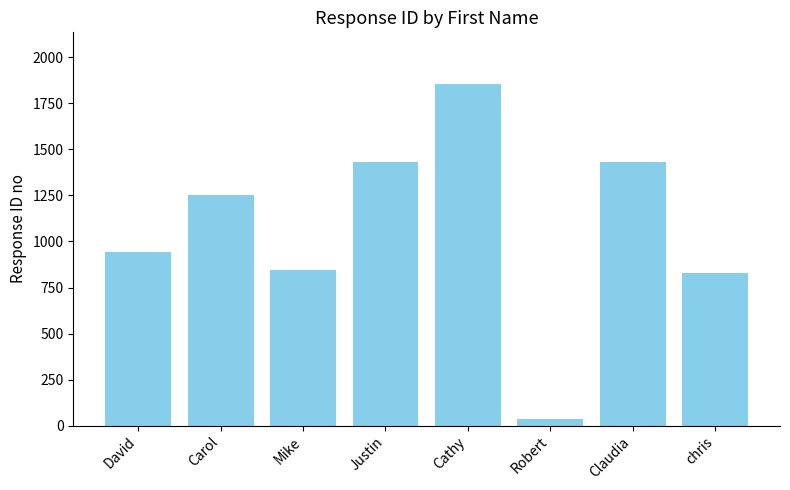

Which category has the highest value across all series?

Cathy